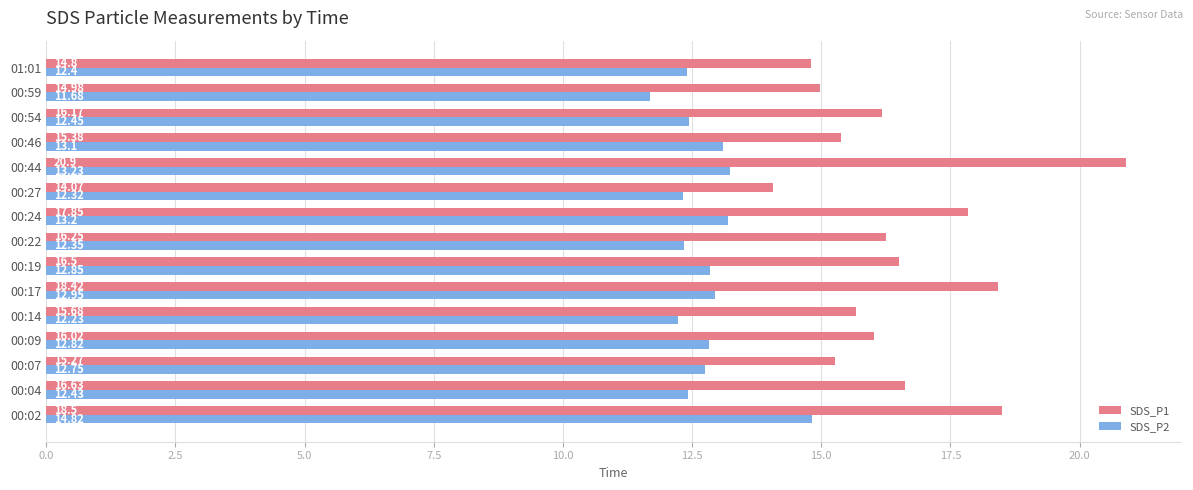

At how many categories does at least one series exceed 16?

9